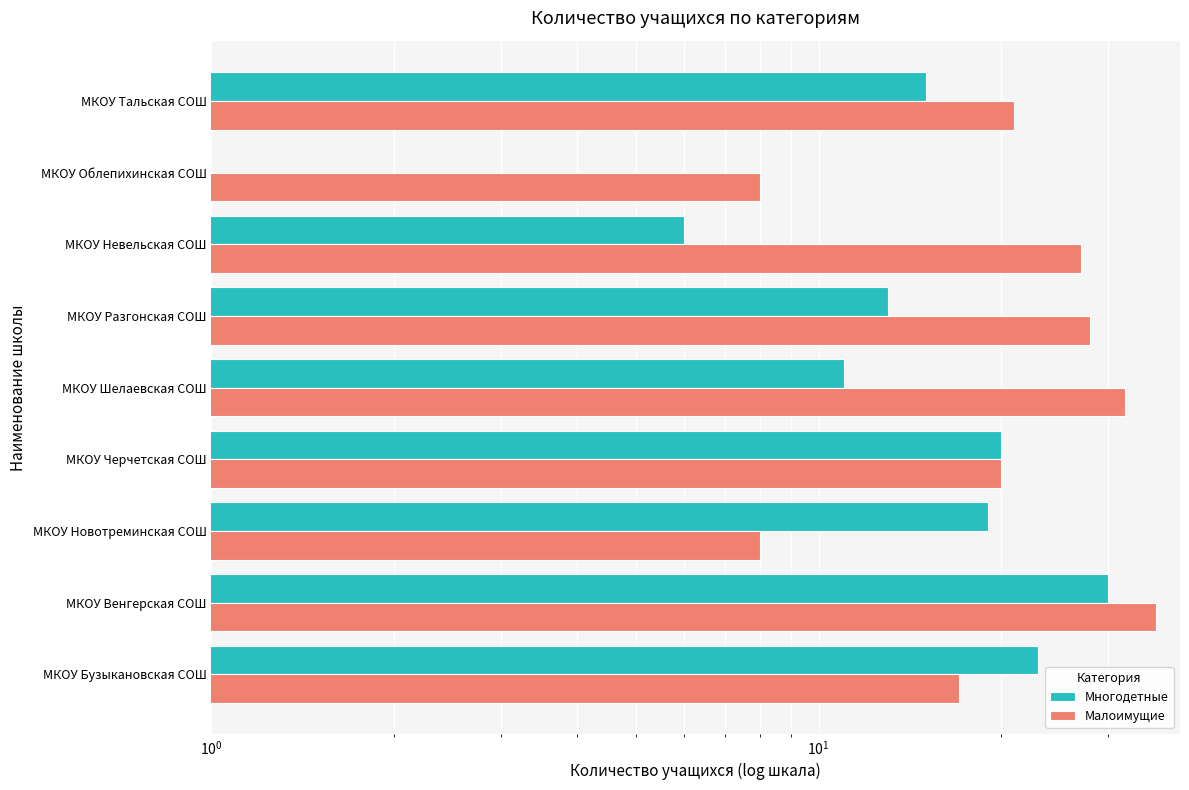

List the series in order of their peak value, highest first.

Малоимущие, Многодетные